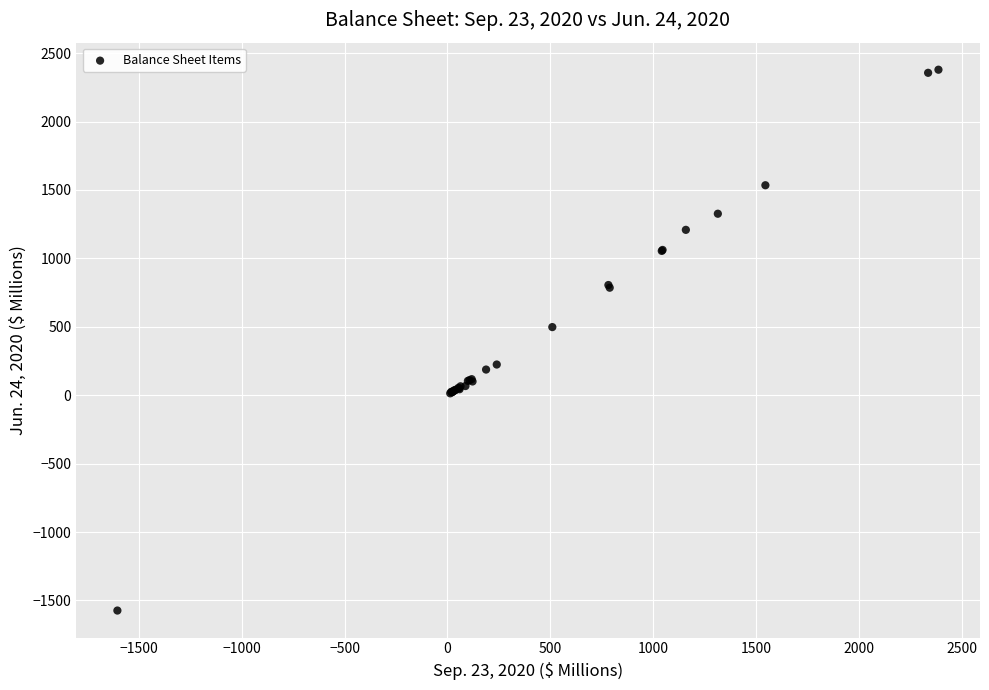

What Y value in the scatter plot is closest to 402?

497.9